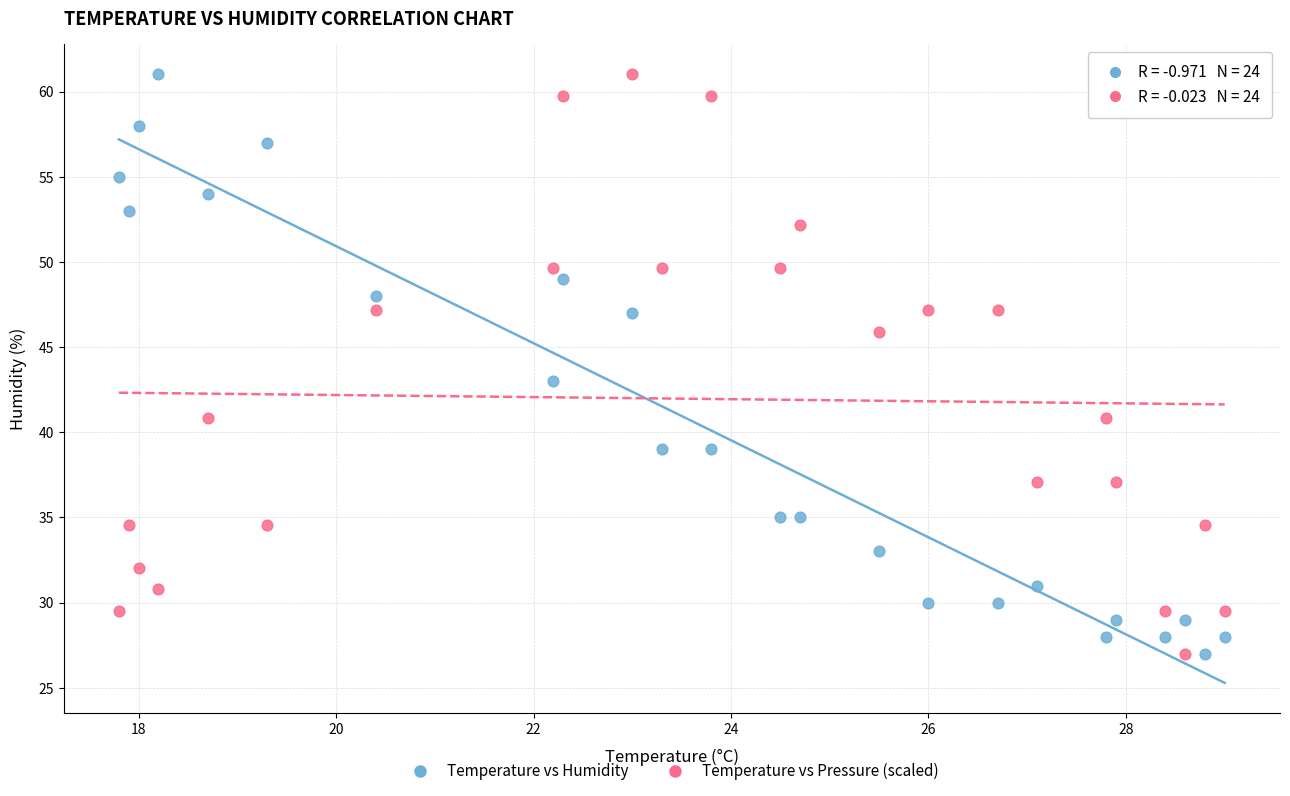

What is the X range (max minus min) for the scatter plot?

11.2